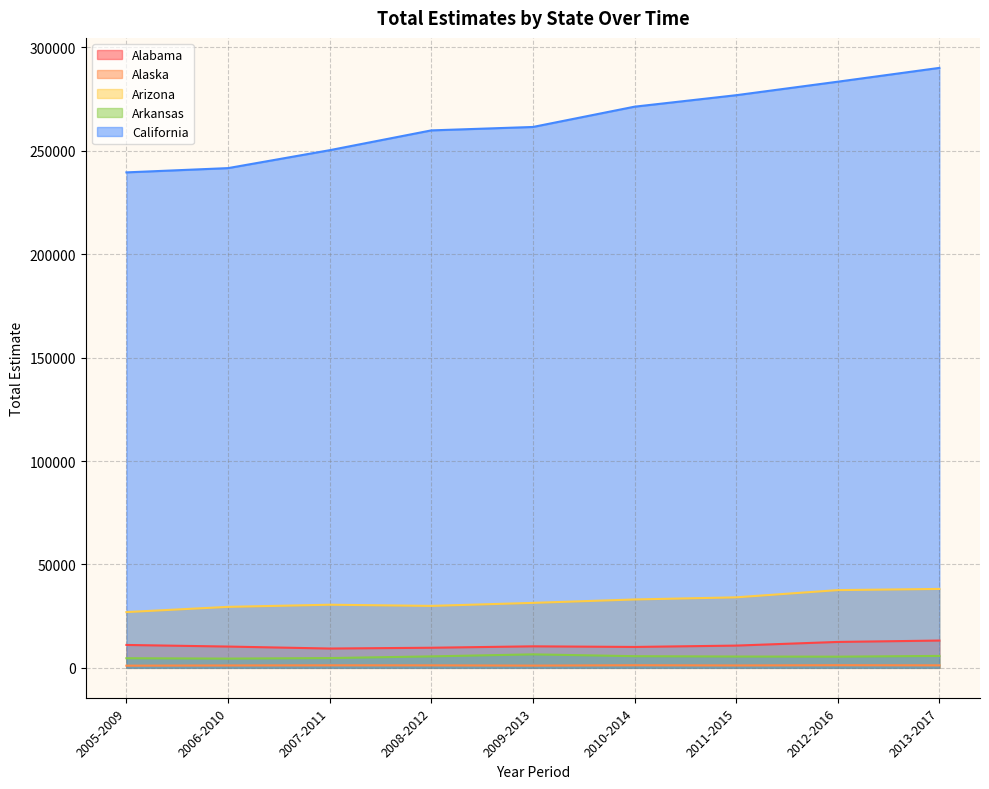

Reading left to right, list all the values displayed in this chart.

Alabama: 11068	10291	9337	9717	10401	10102	10757	12524	13194
Alaska: 1054	1154	1230	1213	1085	1267	1161	1286	1220
Arizona: 26961	29482	30518	29952	31413	33060	34091	37584	38153
Arkansas: 4645	4466	4721	5535	6518	5634	5466	5401	5763
California: 239575	241635	250300	259877	261530	271340	276890	283420	290100